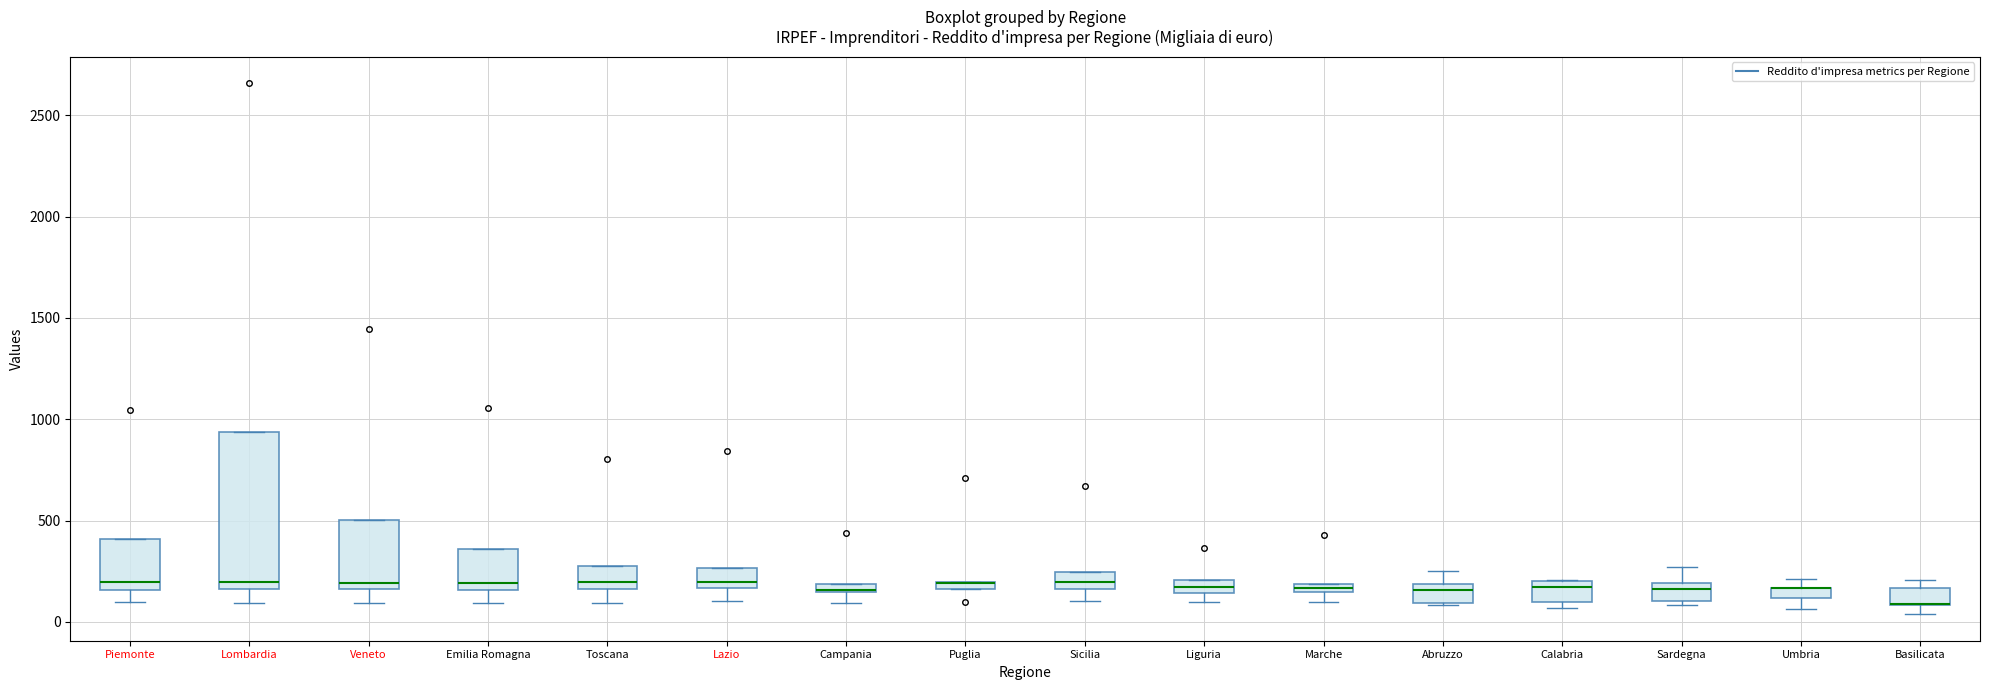

Where is the upper edge of the box for Lazio on the y-axis? The values are not printed on the chart, so give them approximately, as read against the axis.

250